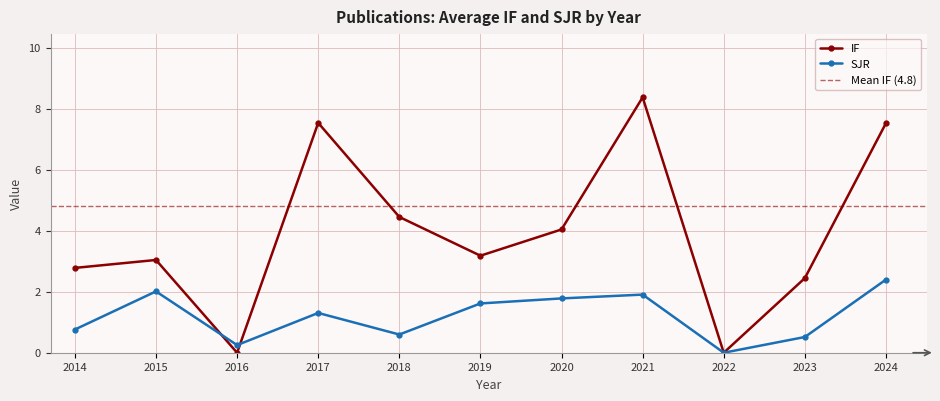

How many interior local valleys (lower than both neighbors) does the data have?

3